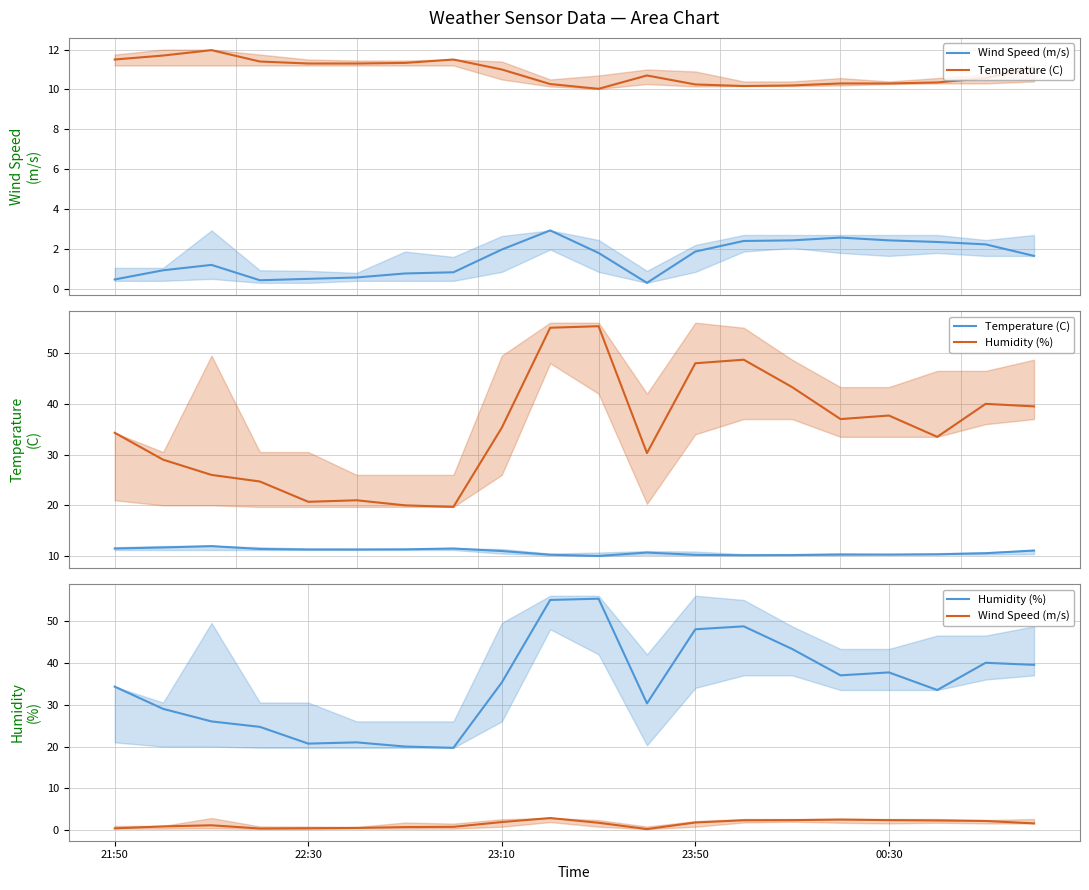

How many lines are shown in the chart?

3